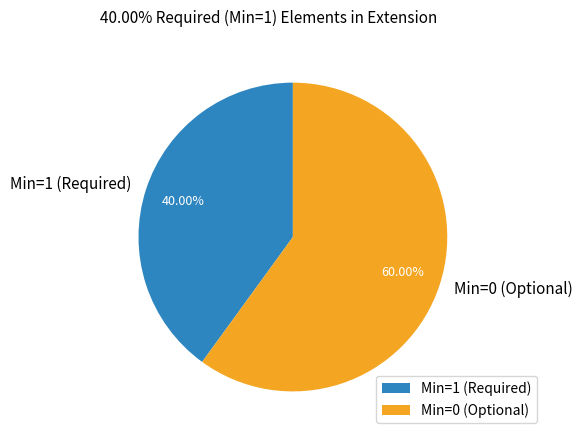

Count the number of slices in the pie.

2